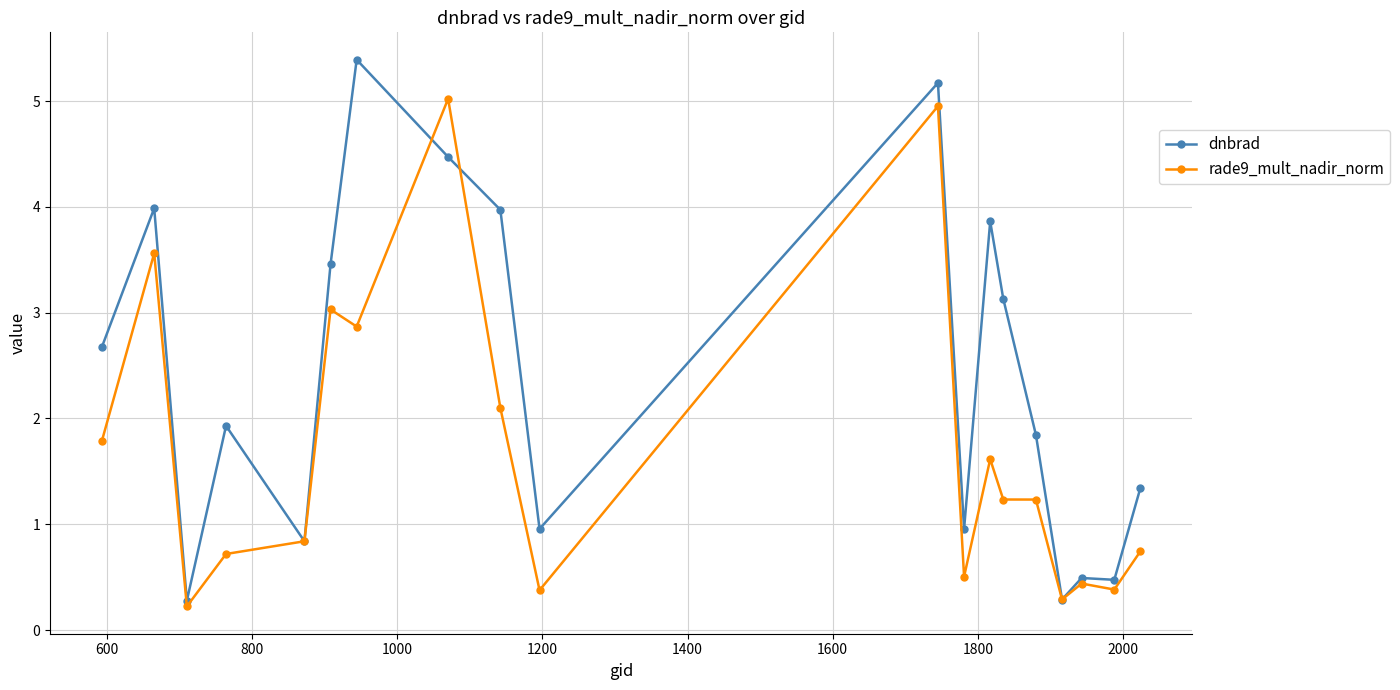

What is the value of the rade9_mult_nadir_norm point at the 11th from the left?

5.0